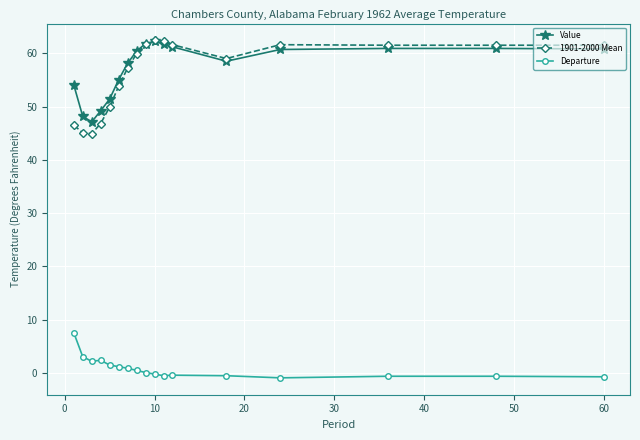

True or false: Departure and Value cross at least once.

False